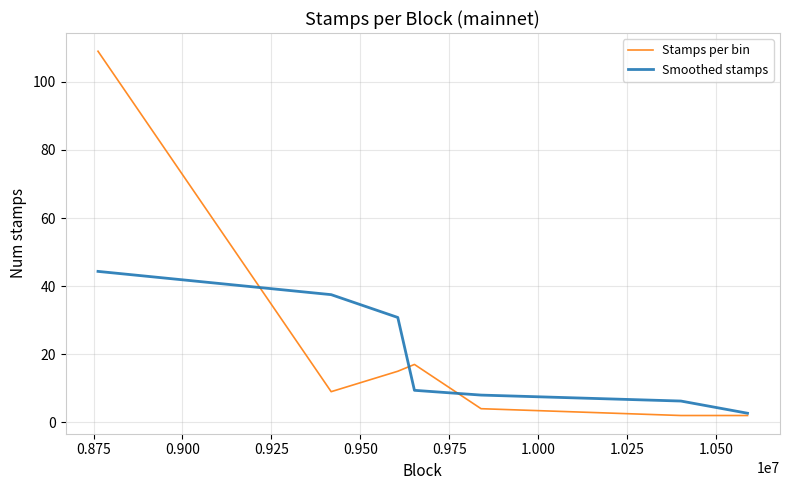

Which series has the largest range (max minus min)?

Stamps per bin